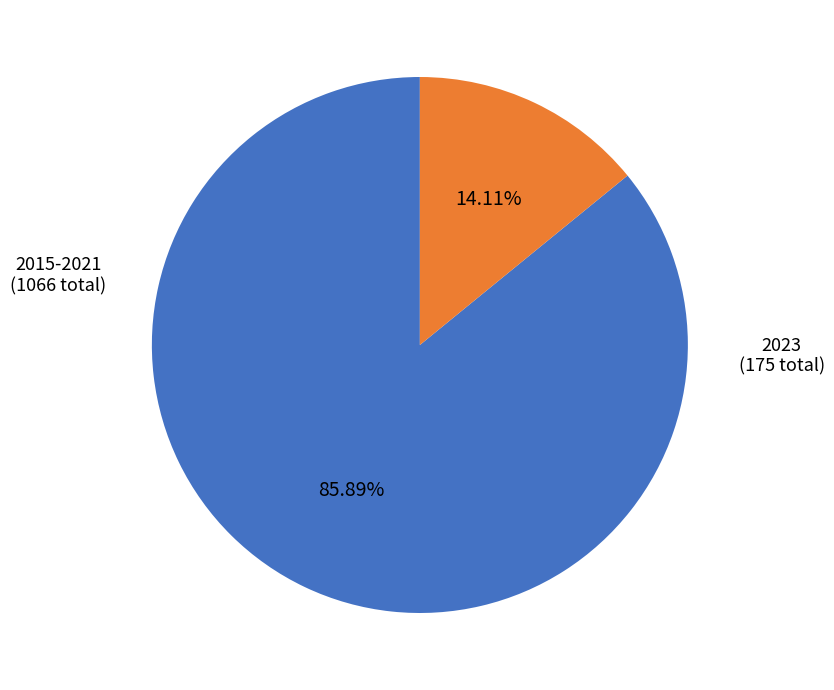

Is there any slice that represents more than half of the pie?

Yes